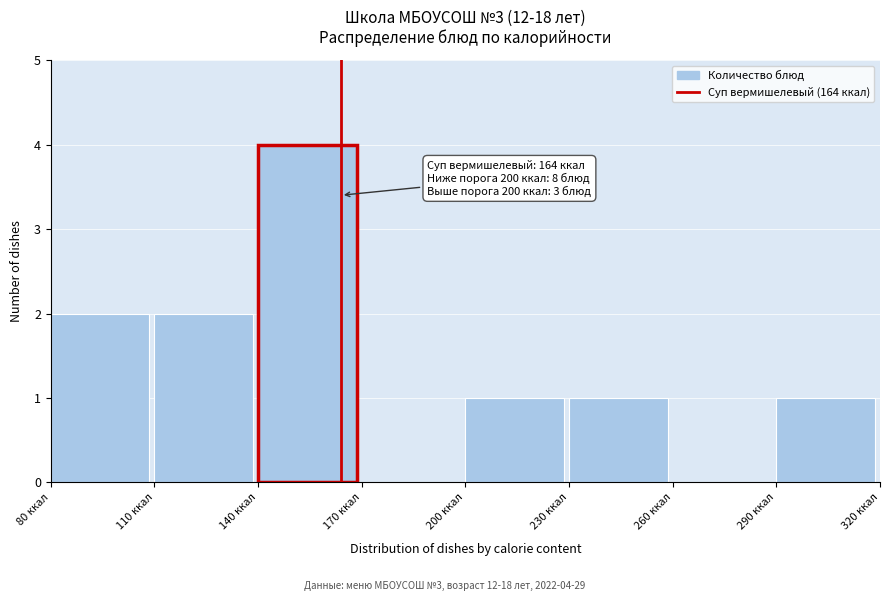

Which range on the x-axis has the tallest bar?

140 to 170